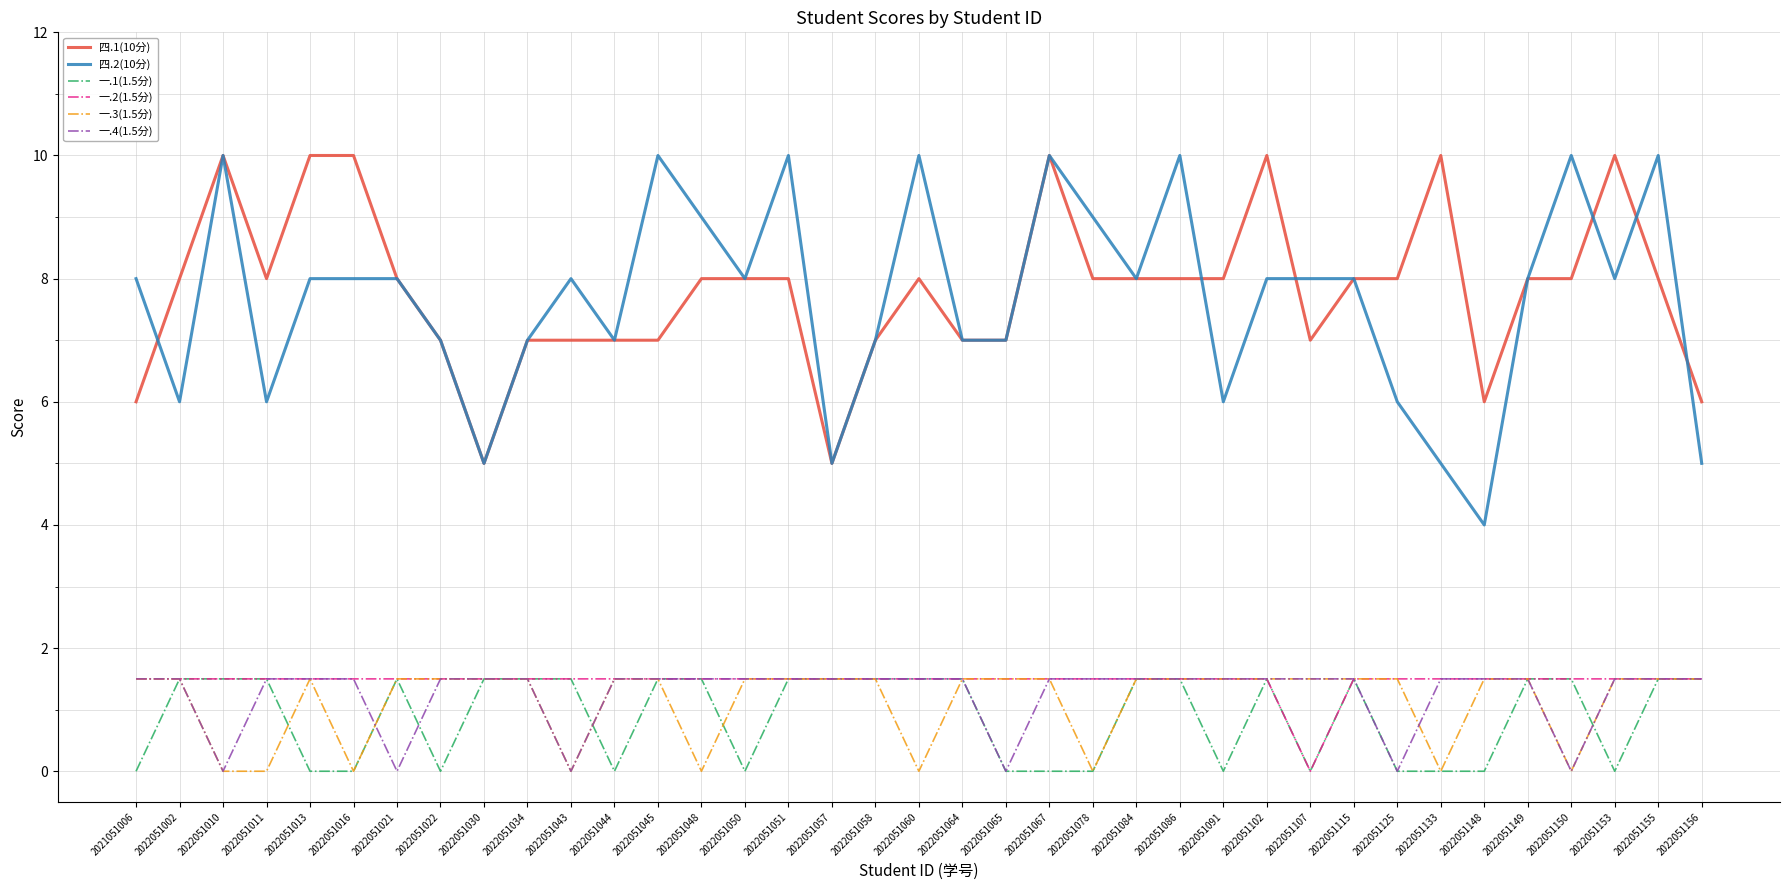

What is the approximate value of 一.2(1.5分) at 2022051002?

1.5